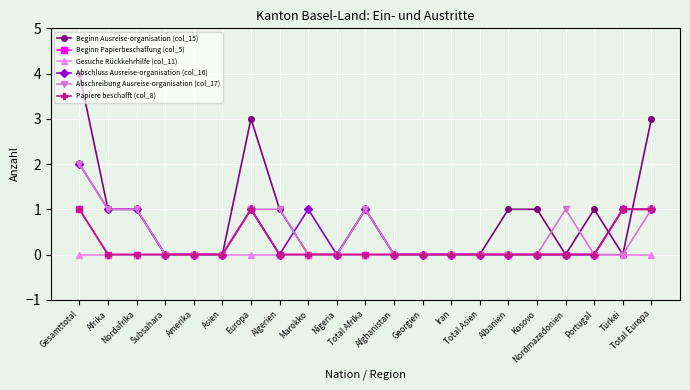

Where do Beginn Ausreise-organisation (col_15) and Abschreibung Ausreise-organisation (col_17) first cross each other?

Kosovo and Nordmazedonien